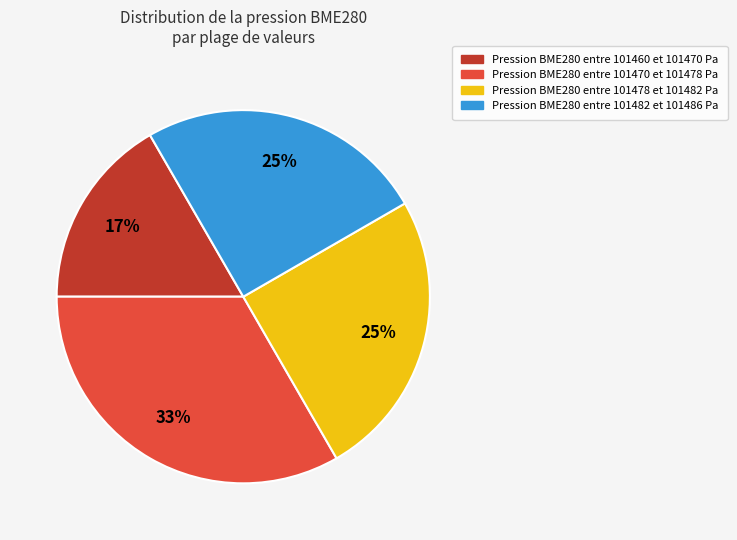

To the nearest percent, what is the average slice percentage?

25%